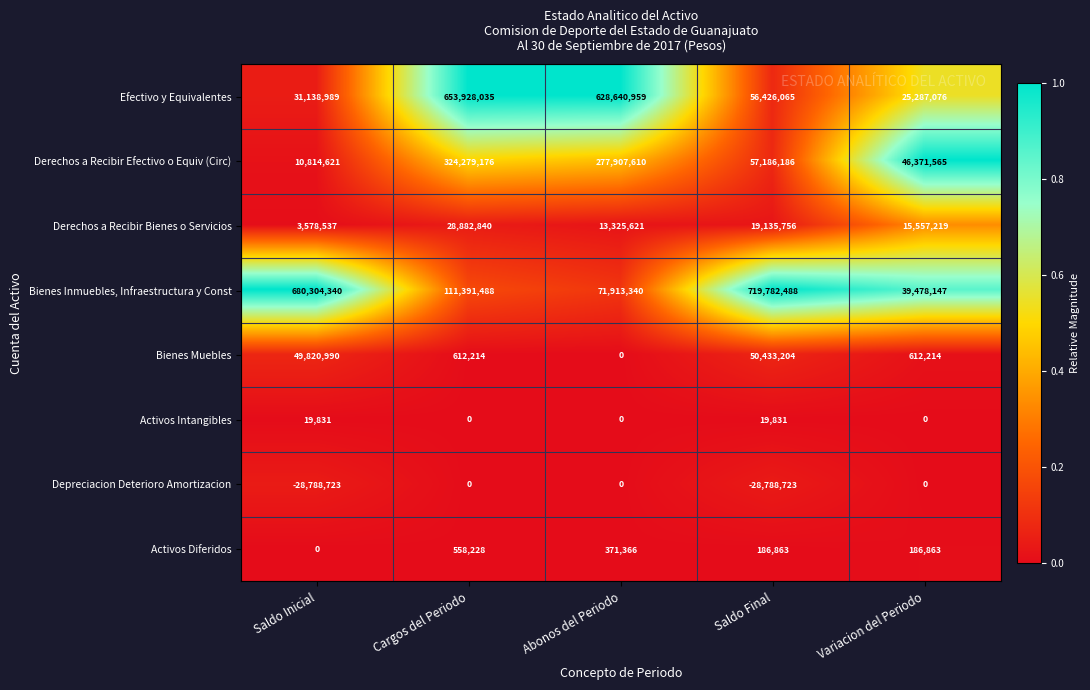

The Depreciacion Deterioro Amortizacion series shows 0 at Abonos del Periodo. True or false?

True